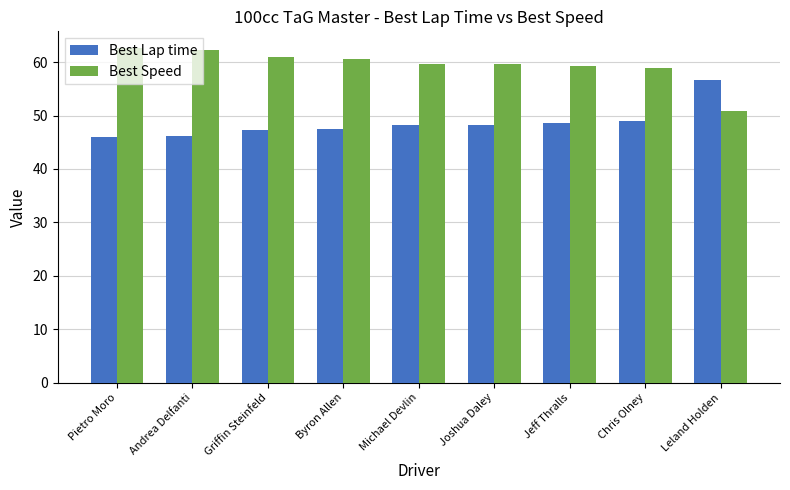

Which category has the lowest value in the Best Speed series?

Leland Holden